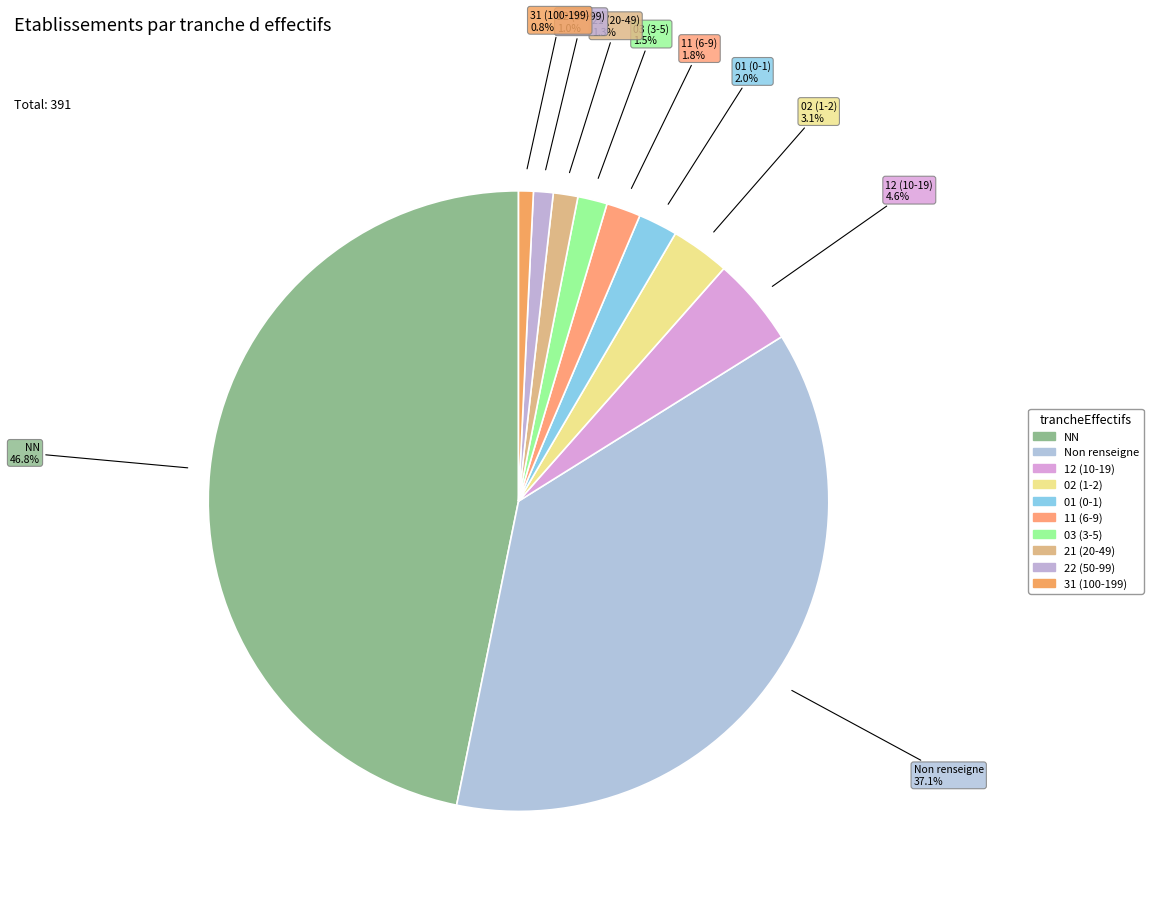

Which has a higher value, NN or 03 (3-5)?

NN